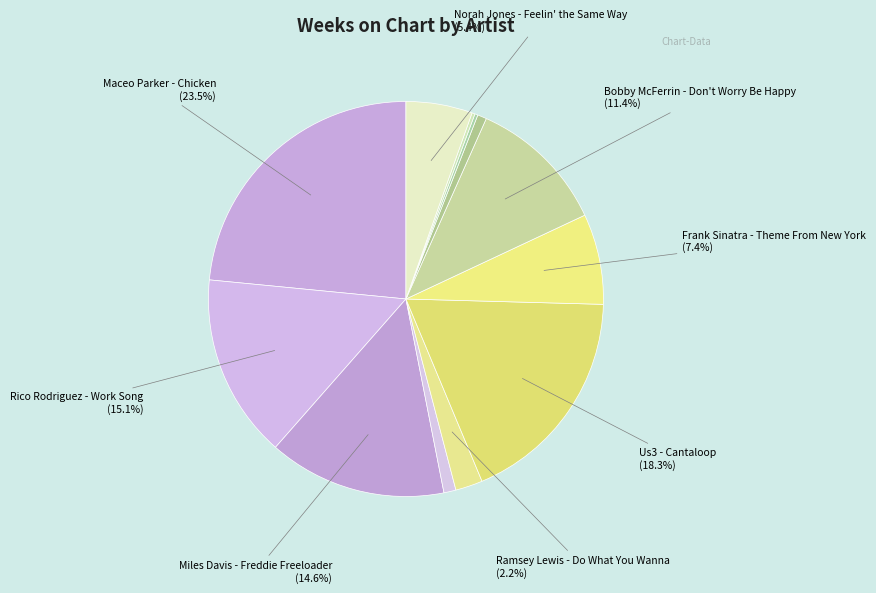

What is the smallest slice in the pie chart?

Karen Souza - Feels So Good